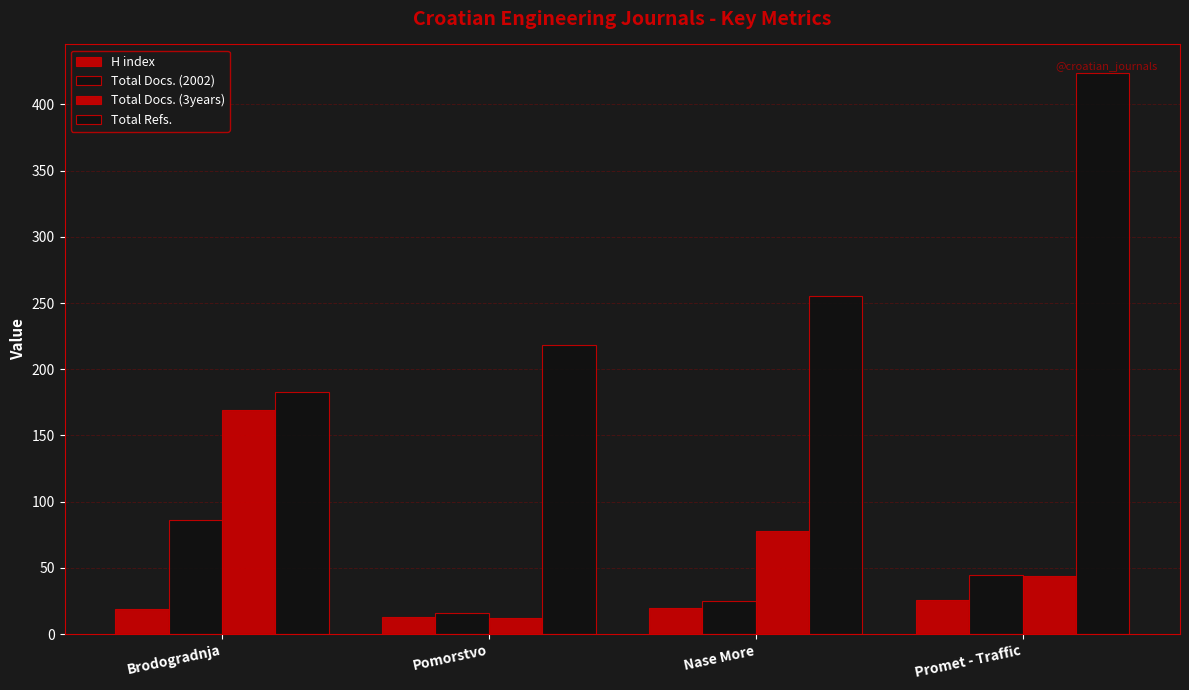

What is the value of the Total Docs. (2002) bar at the 4th from the left?

45